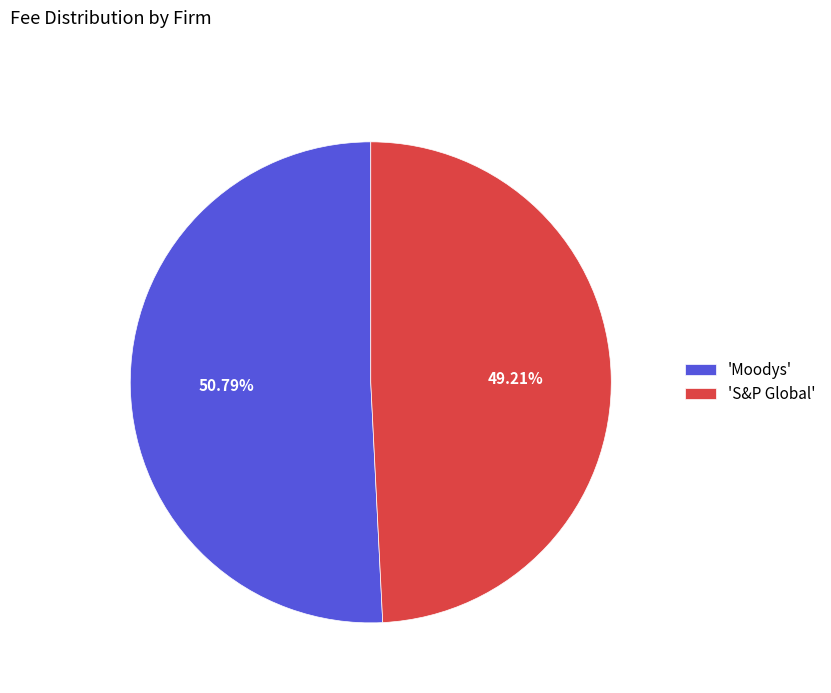

To the nearest percent, what is the average slice percentage?

50%